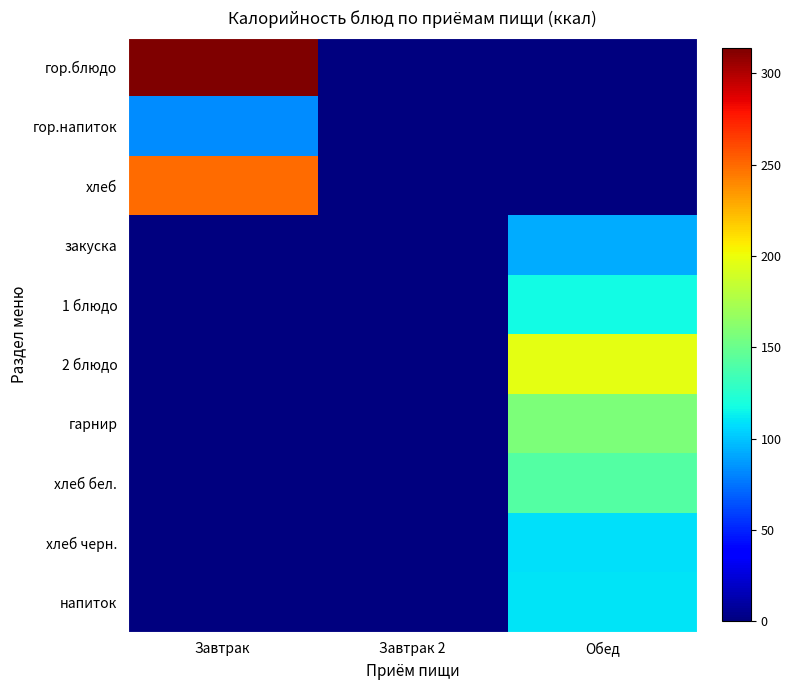

Which label corresponds to the smallest value in the chart?

Завтрак 2